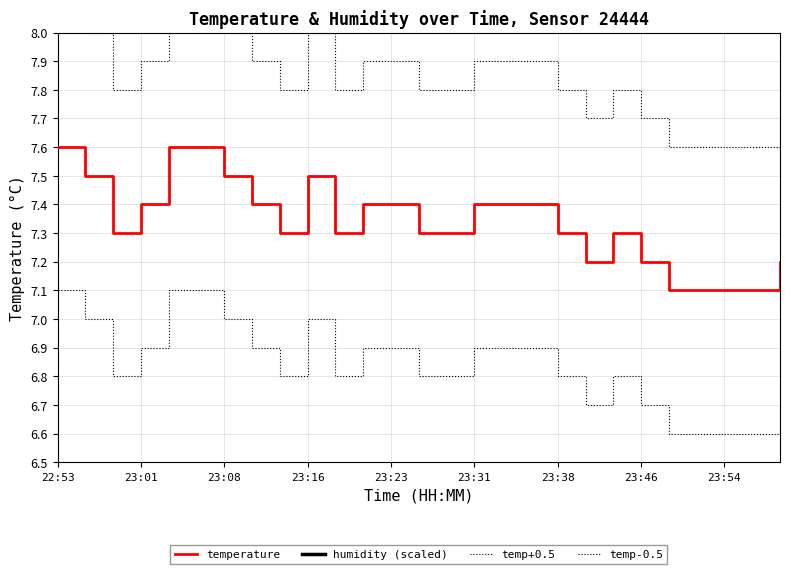

Where is temp+0.5 nearest to the value 7?

22